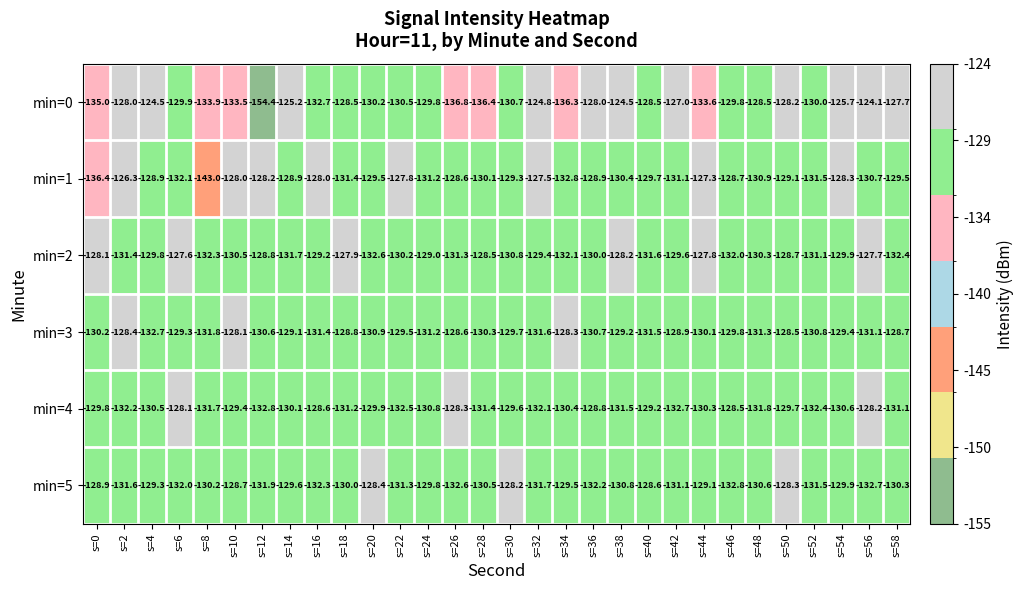

At which category does the chart reach its peak across all series?

s=56